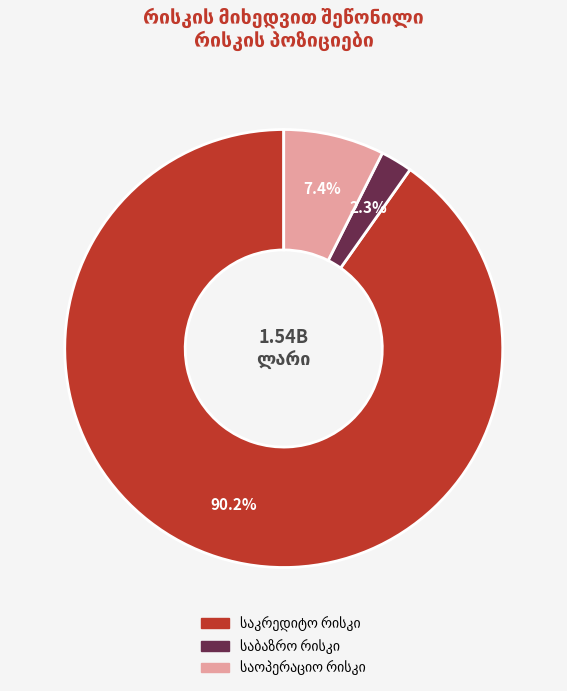

How many segments does this pie chart have?

3